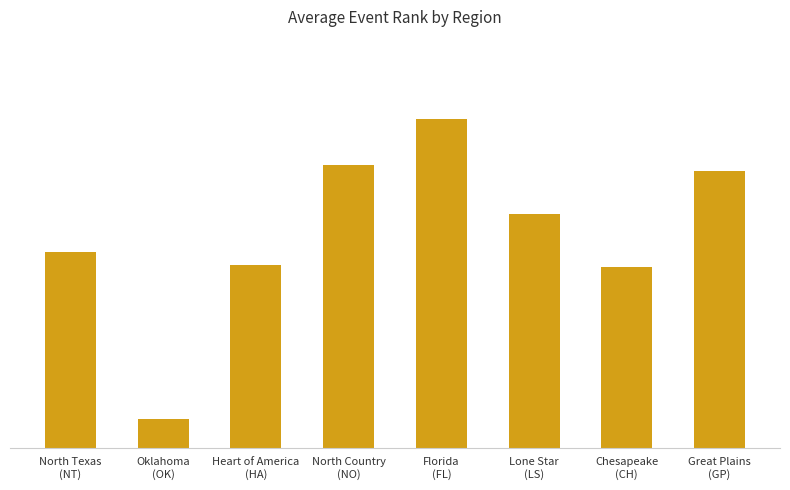

Read the value at Florida
(FL).

23.0